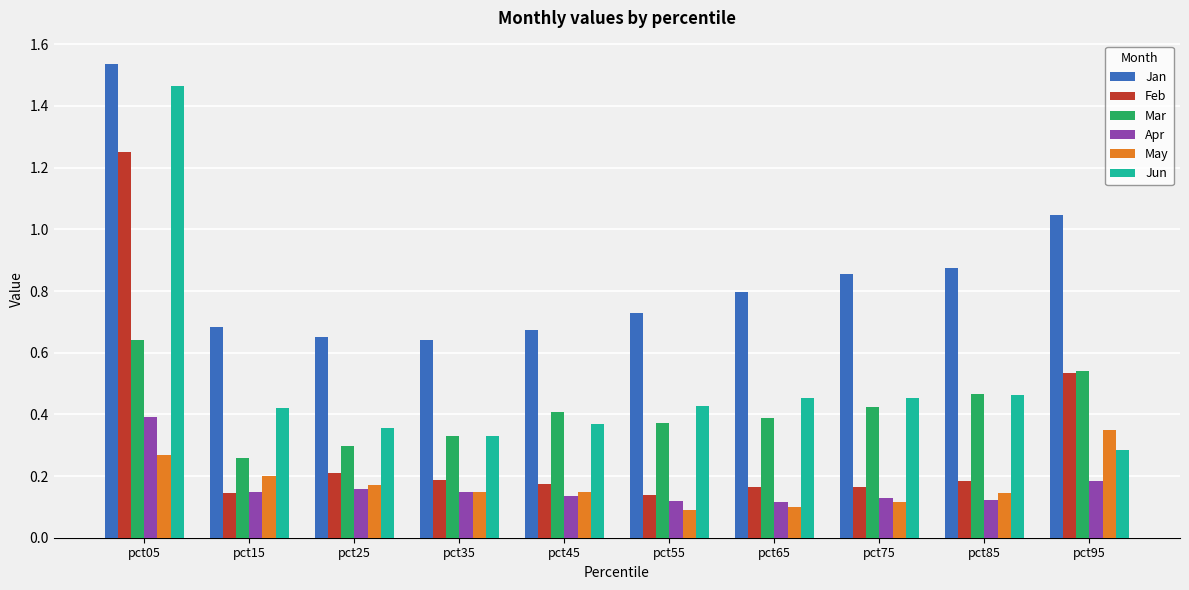

At which category is the sum across all series the highest?

pct05